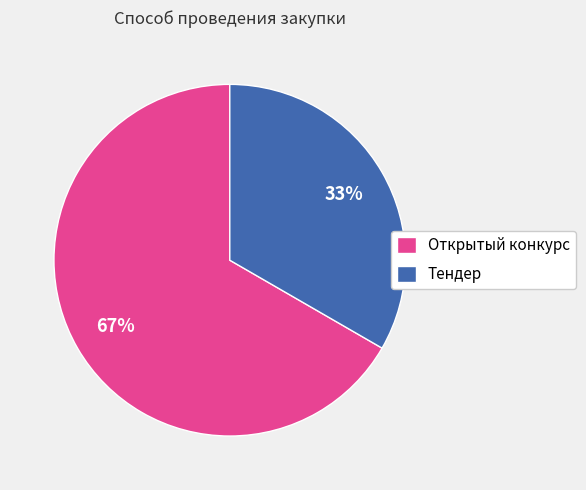

What is the smallest slice in the pie chart?

Тендер